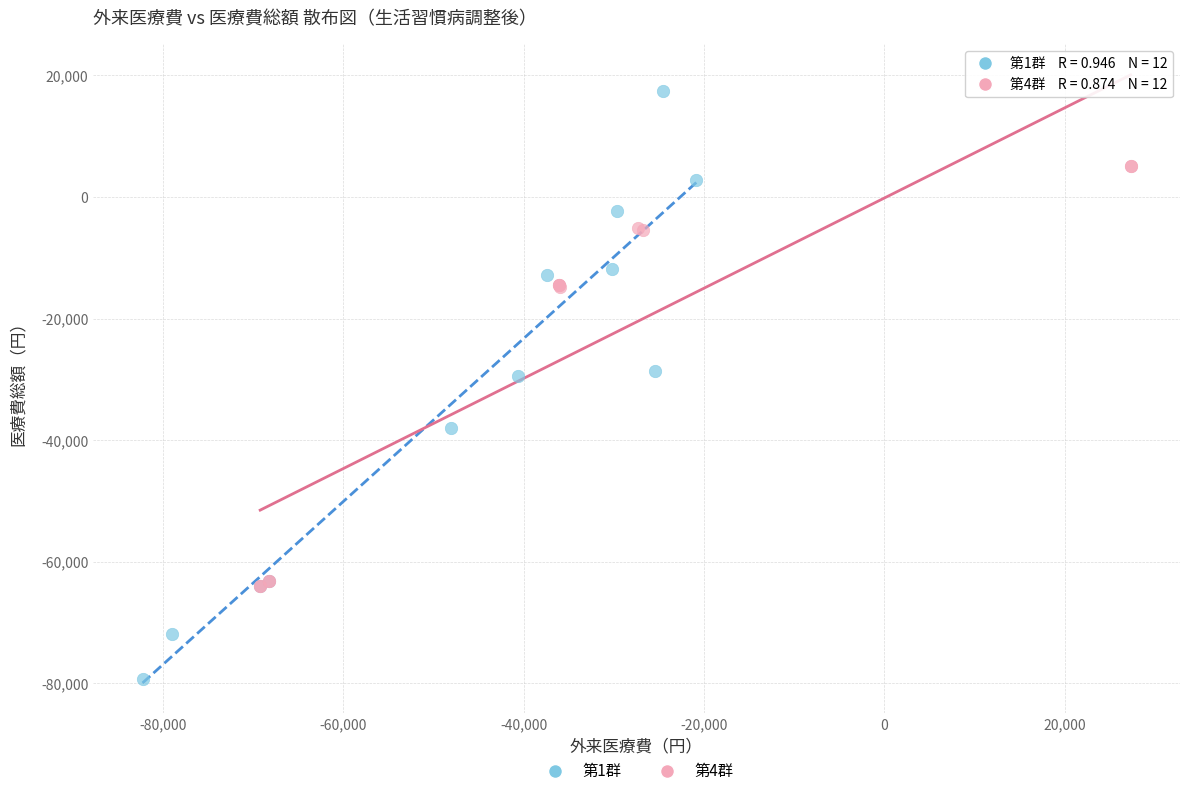

Which series has the largest Y range (max minus min)?

第1群